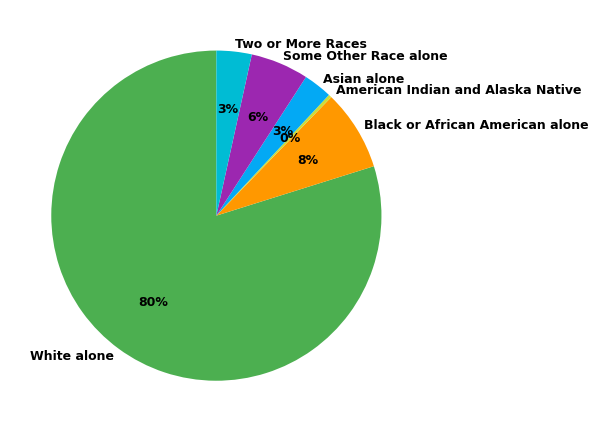

Do Asian alone and Two or More Races together represent more than half of the pie?

No